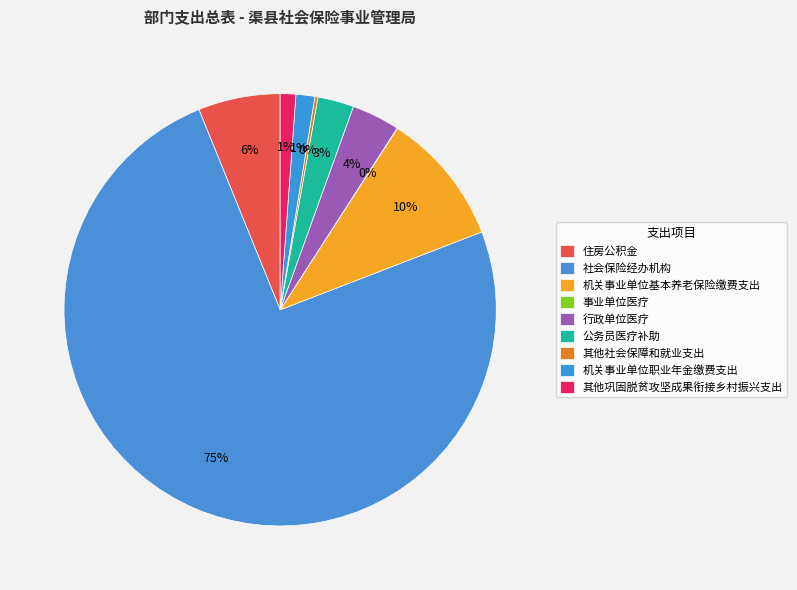

Which category accounts for the majority?

社会保险经办机构